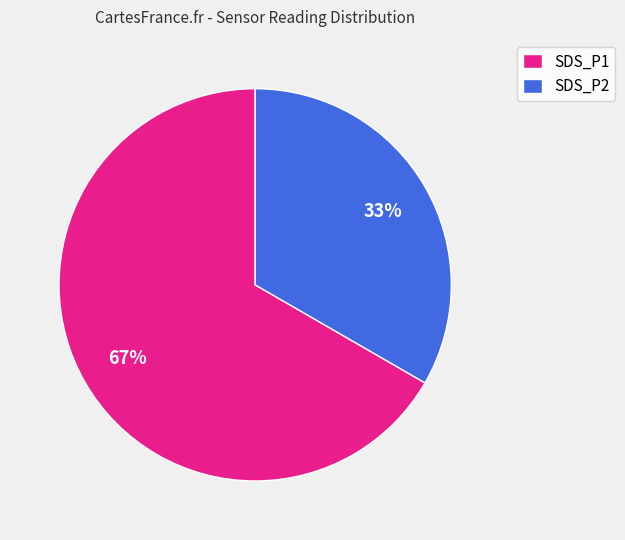

Approximately how many times larger is the value at SDS_P1 compared to SDS_P2?

2.0